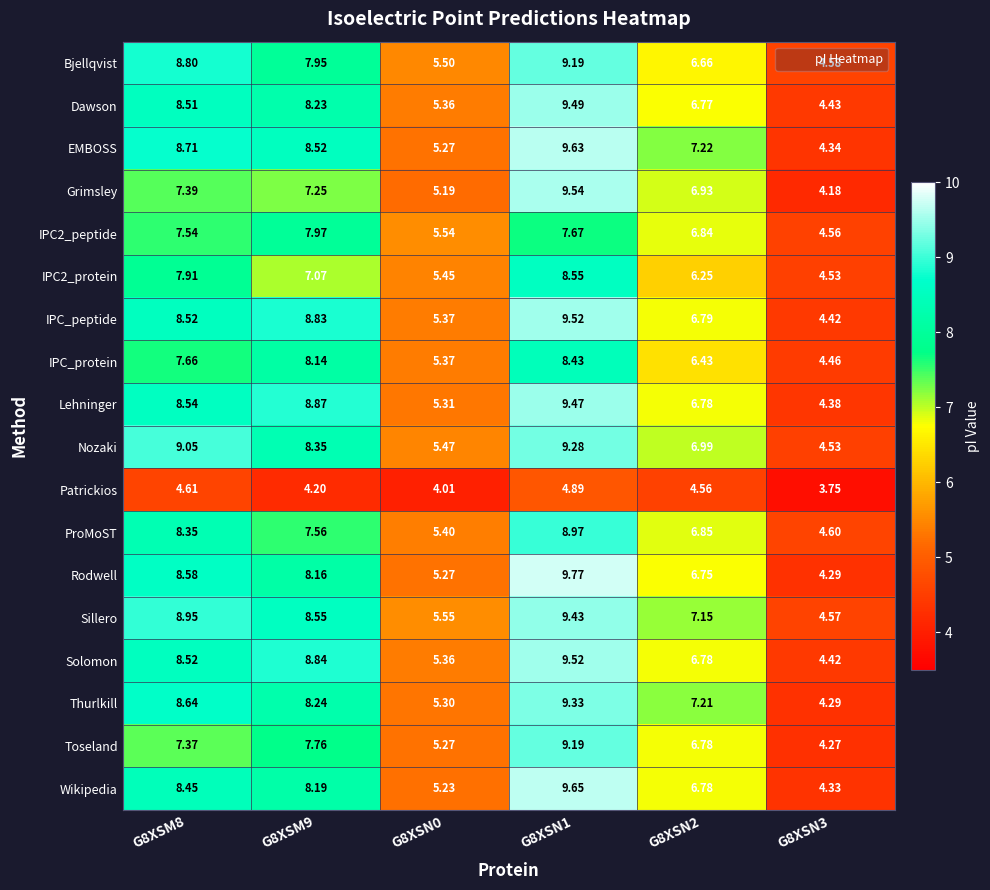

Which series has the largest total across all categories?

Sillero